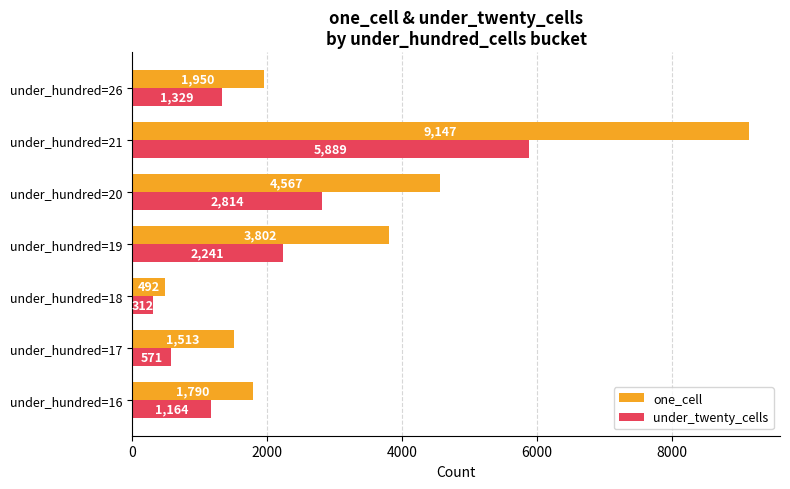

What is the sum of the one_cell values at under_hundred=19 and under_hundred=26?

5752